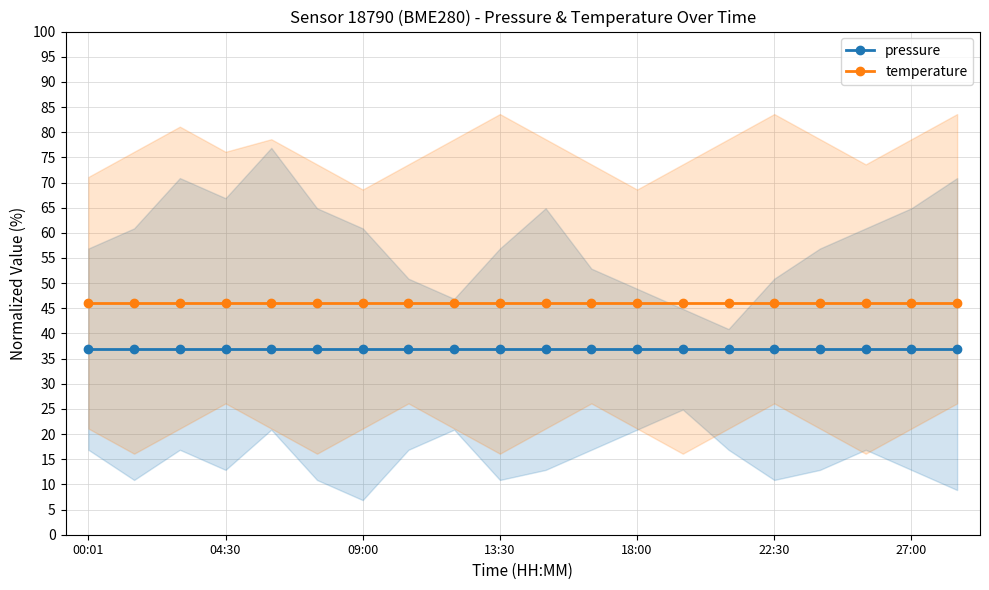

The temperature series shows 63.0 at 13:30. True or false?

False